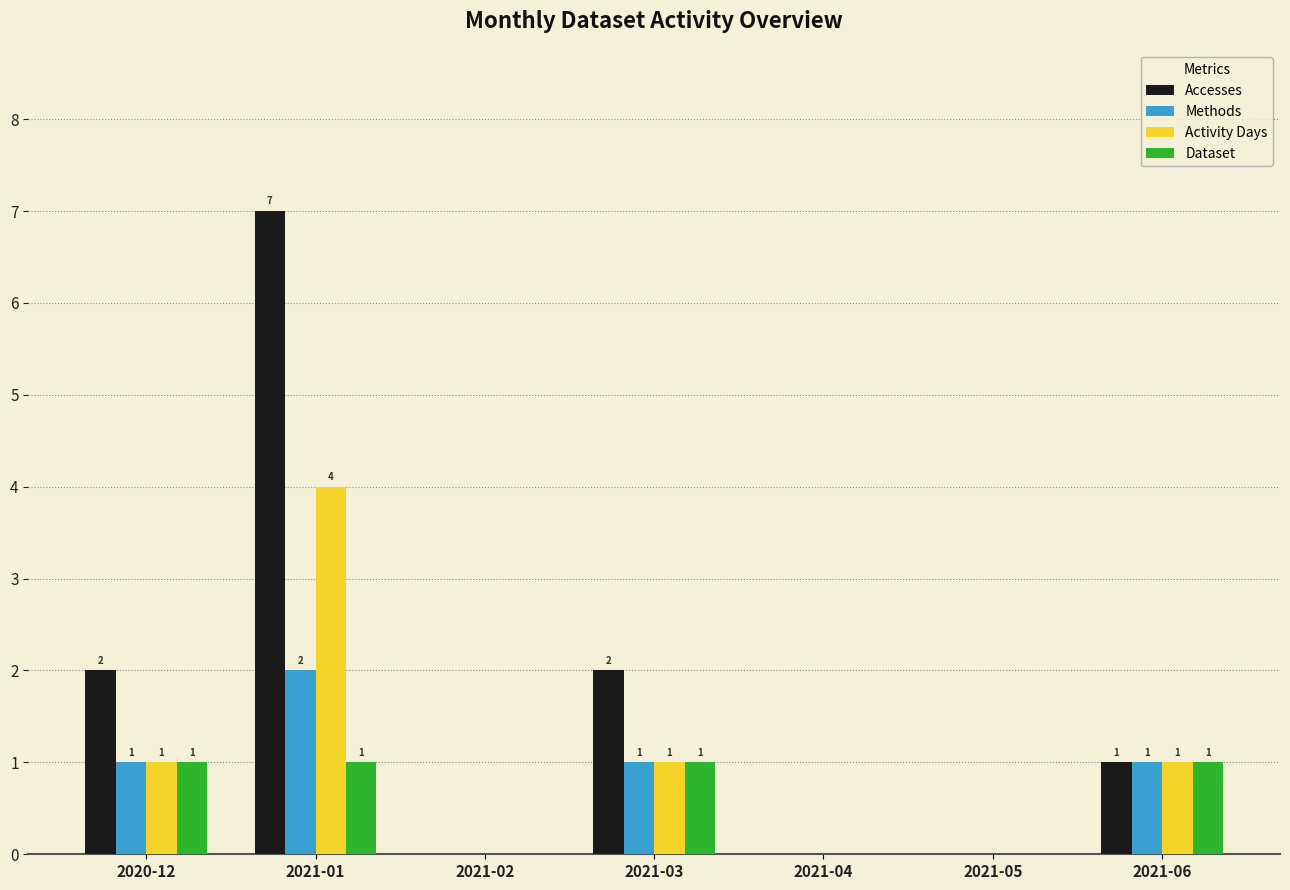

Which series changed the most between 2021-01 and 2021-02?

Accesses